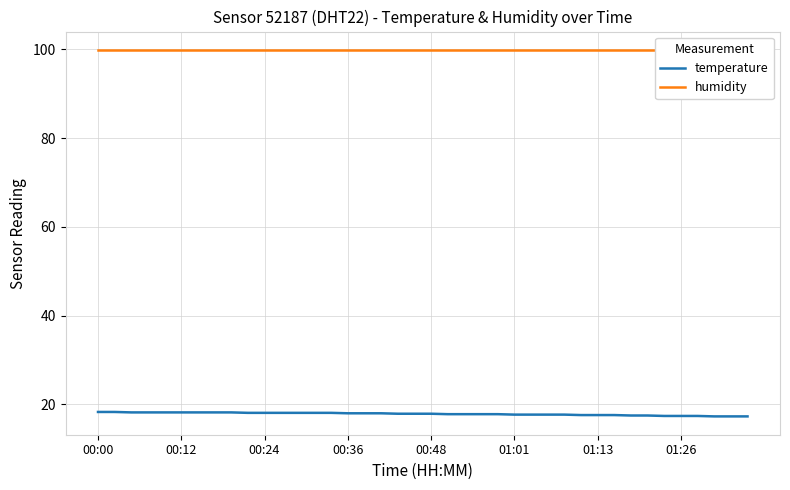

Is the value of temperature at 23 greater than the value of humidity at 25?

No